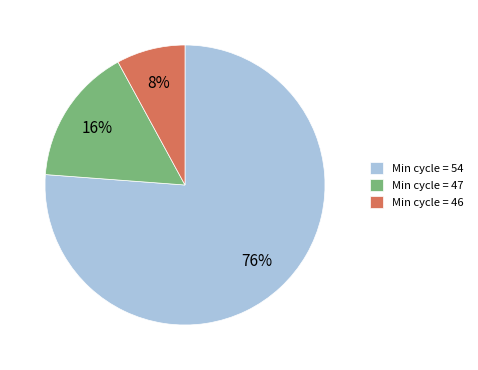

To the nearest percent, what is the average slice percentage?

33%